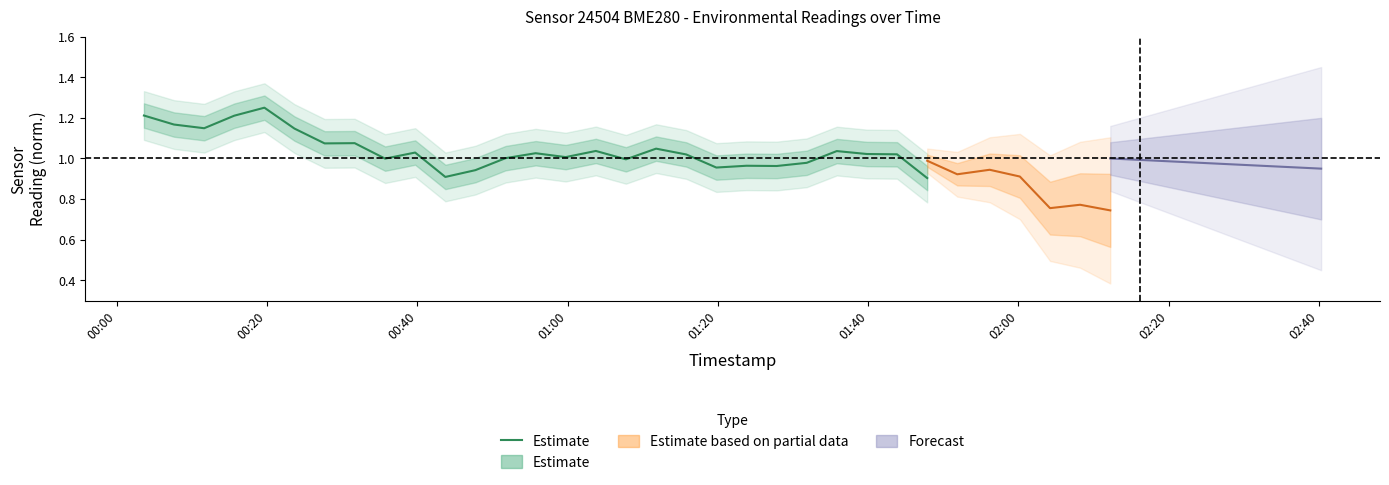

What is the maximum value shown in the chart?

1.2